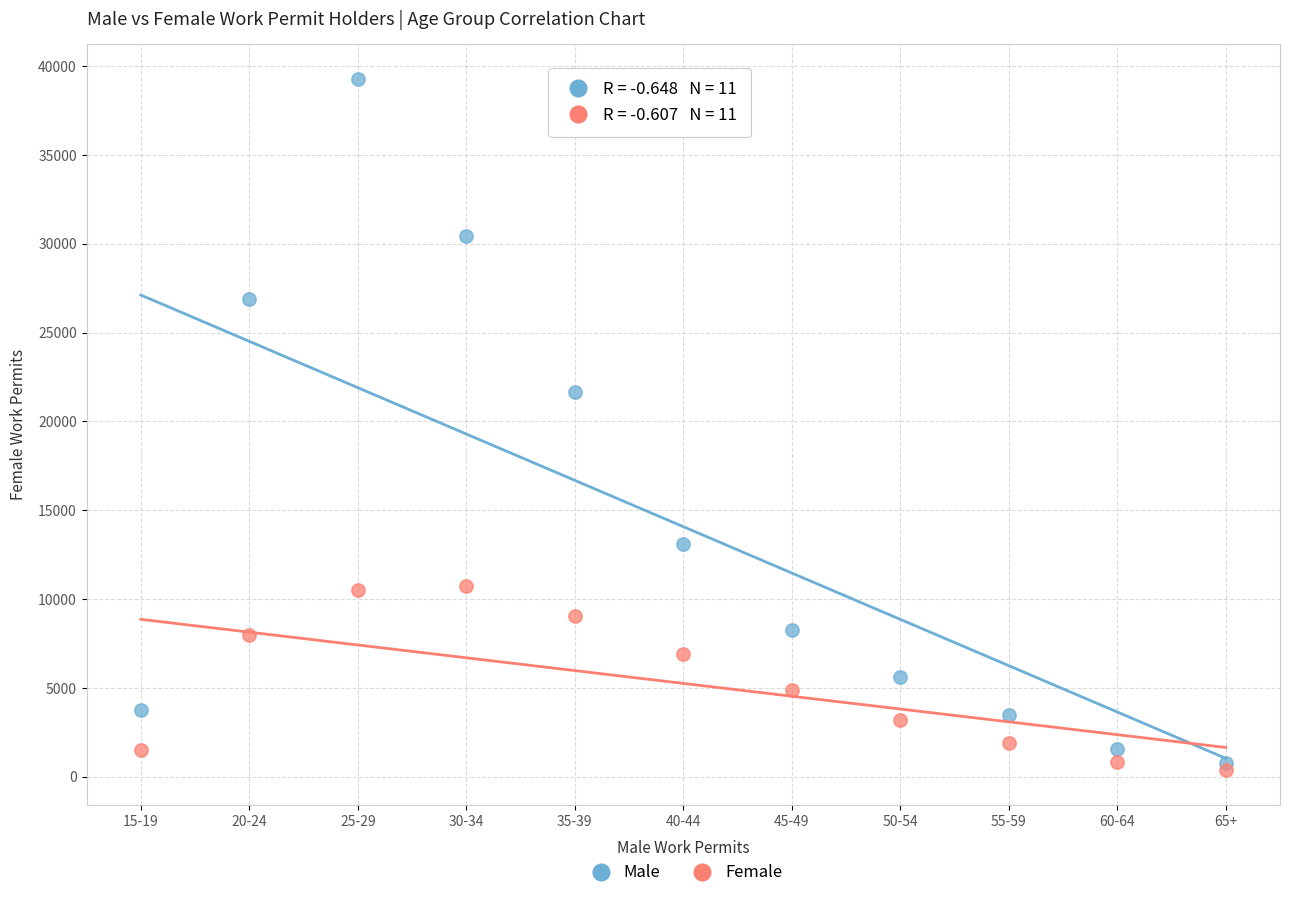

In the Male series, what Y value is closest to 20016?

21664